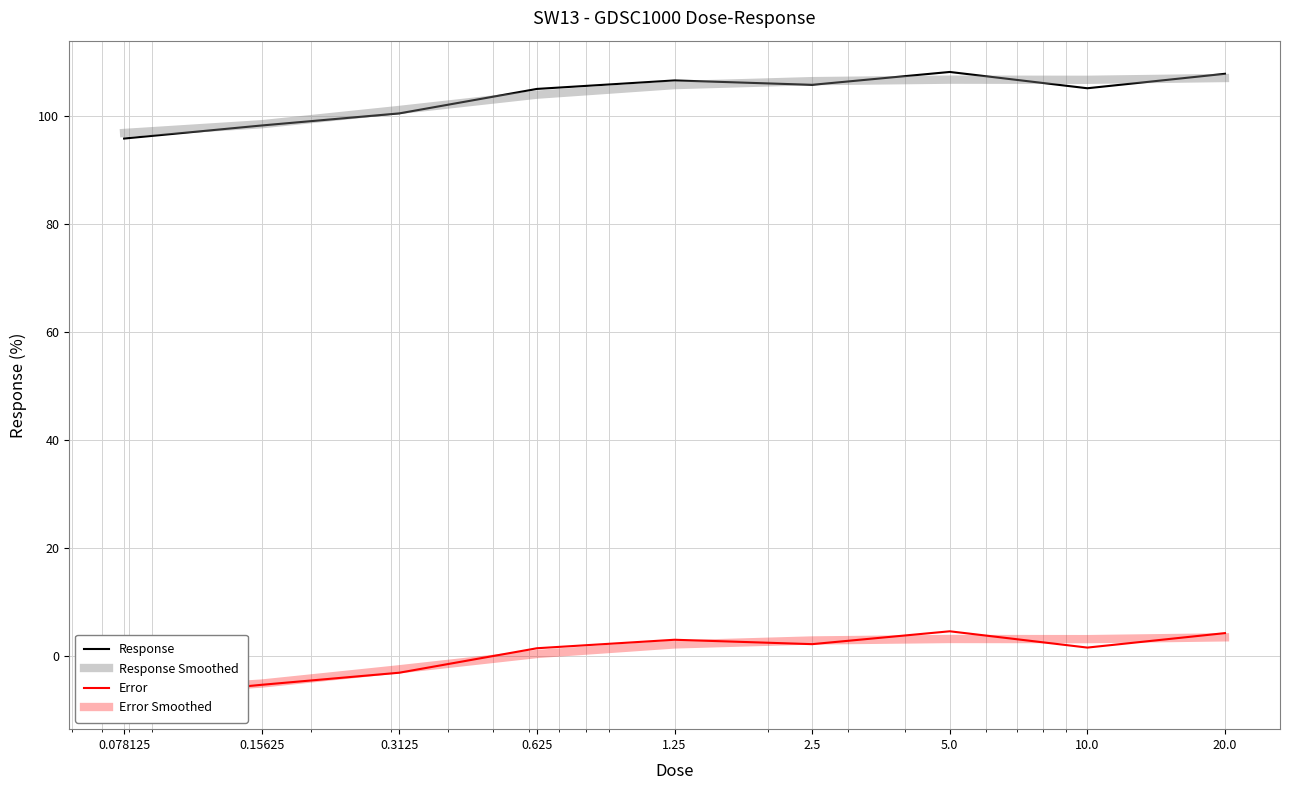

How many values in Error Smoothed are below zero?

3